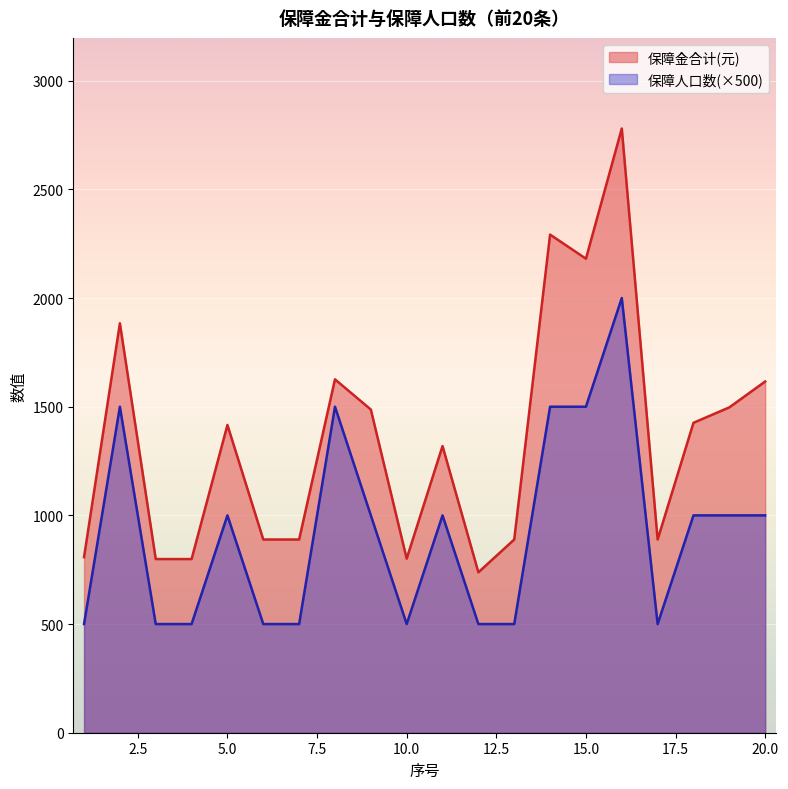

At which label does 保障人口数 reach its minimum?

1